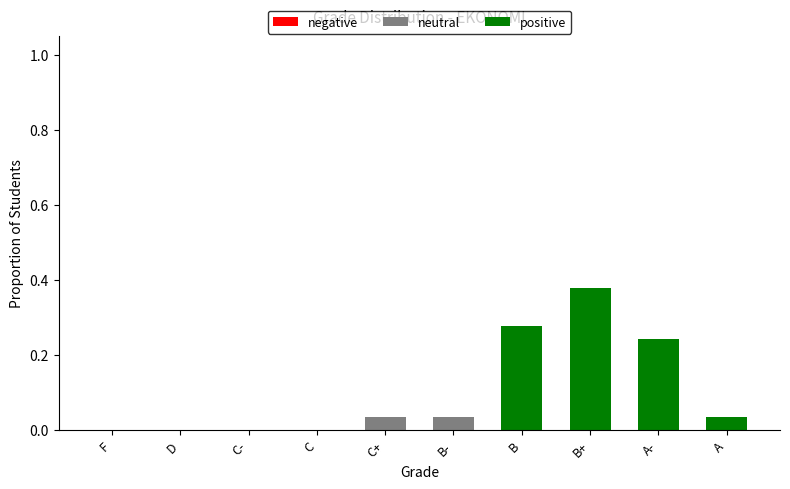

The value of neutral at C is 0.0. True or false?

True